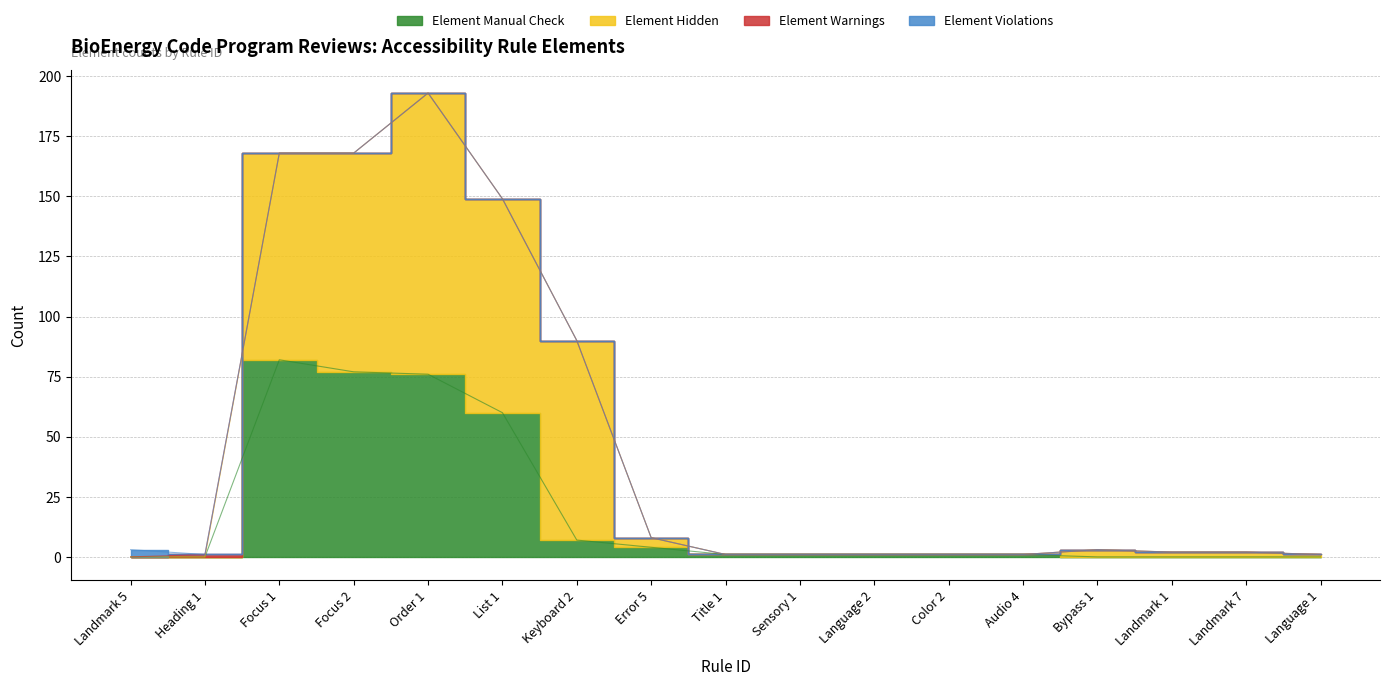

In Element Hidden, how many points are higher than both neighbors (excluding endpoints)?

2